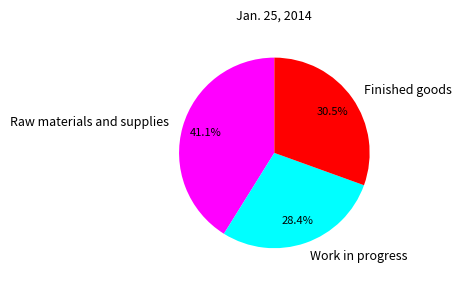

To the nearest percent, what portion does Raw materials and supplies represent?

41%